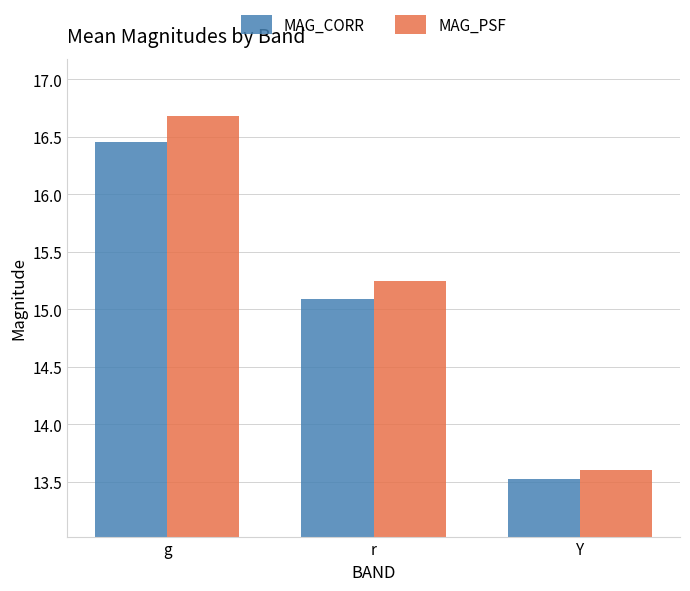

At g, list the series in order from largest to smallest.

MAG_PSF, MAG_CORR